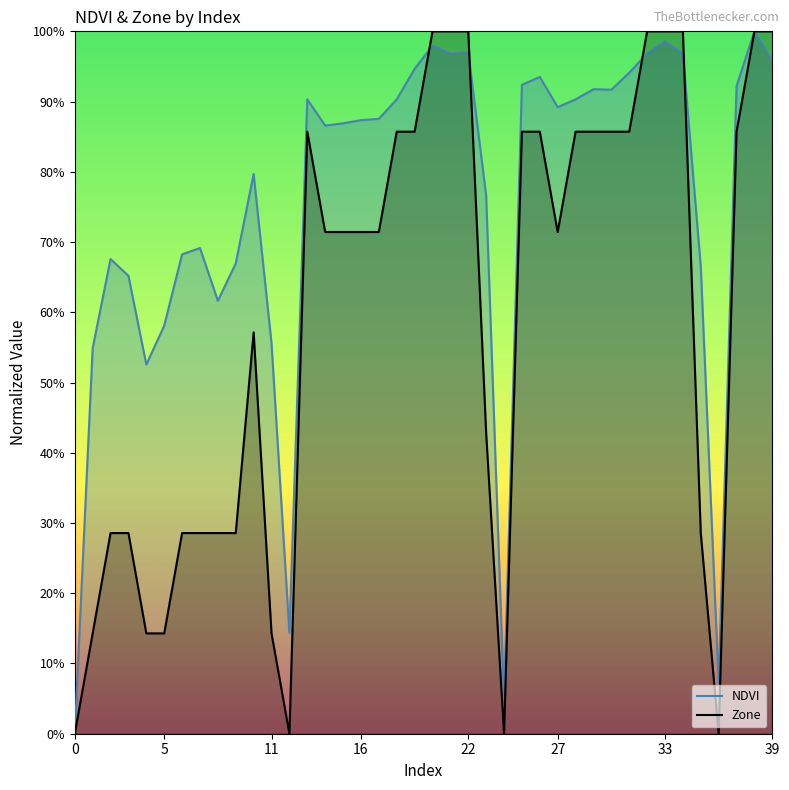

Reading right to left, transcribe all the data shown in this chart.

NDVI: 1.0	1.0	0.9	0.1	0.7	1.0	1.0	1.0	0.9	0.9	0.9	0.9	0.9	0.9	0.9	0.0	0.8	1.0	1.0	1.0	0.9	0.9	0.9	0.9	0.9	0.9	0.9	0.1	0.6	0.8	0.7	0.6	0.7	0.7	0.6	0.5	0.7	0.7	0.5	0.0
Zone: 1.0	1.0	0.9	0.0	0.3	1.0	1.0	1.0	0.9	0.9	0.9	0.9	0.7	0.9	0.9	0.0	0.4	1.0	1.0	1.0	0.9	0.9	0.7	0.7	0.7	0.7	0.9	0.0	0.1	0.6	0.3	0.3	0.3	0.3	0.1	0.1	0.3	0.3	0.1	0.0